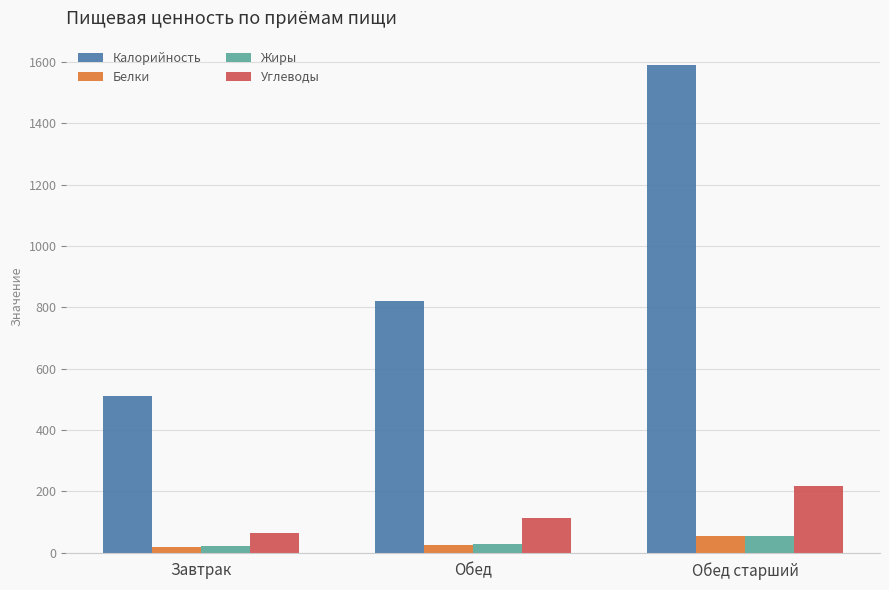

Which series changed the most between Завтрак and Обед старший?

Калорийность